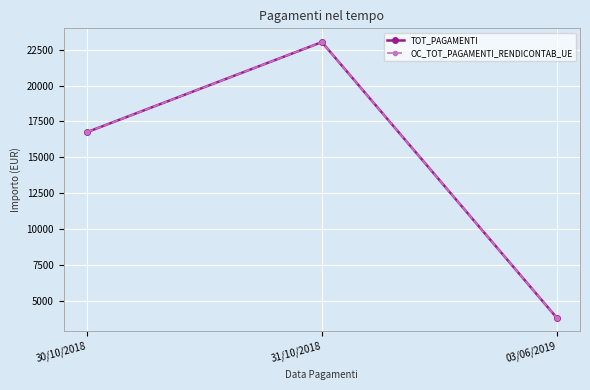

Reading left to right, list all the values displayed in this chart.

TOT_PAGAMENTI: 16762	23018	3876
OC_TOT_PAGAMENTI_RENDICONTAB_UE: 16762	23018	3876